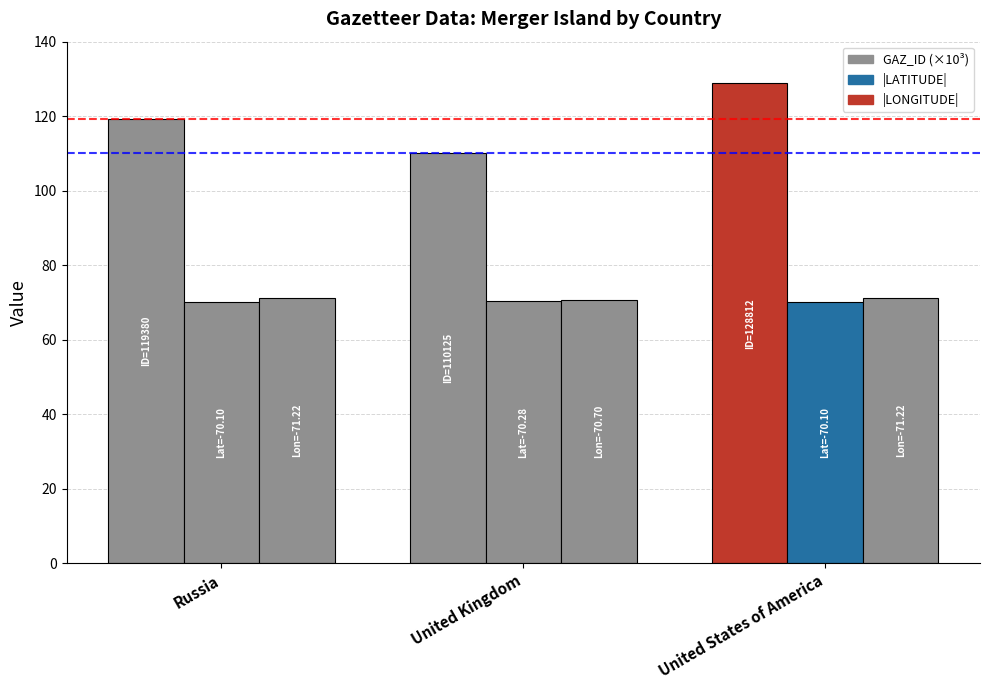

Is the value of |LATITUDE| at United States of America greater than the value of GAZ_ID (×10³) at Russia?

No